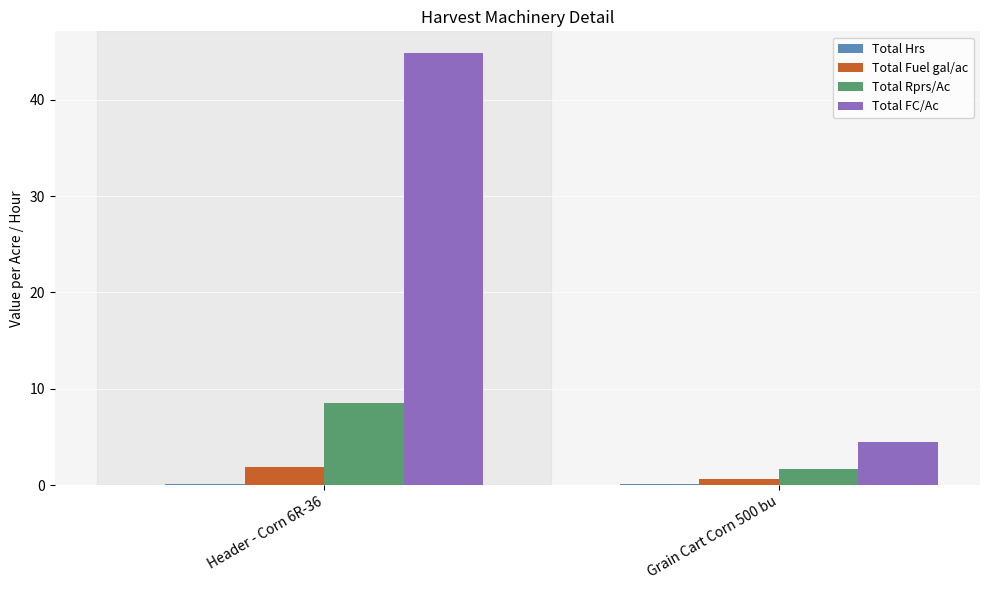

Does the chart contain stacked bars?

No